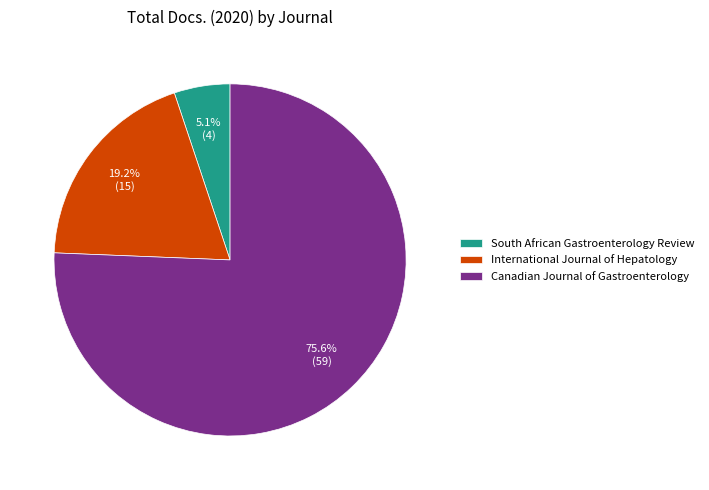

Is there a majority slice in this chart?

Yes